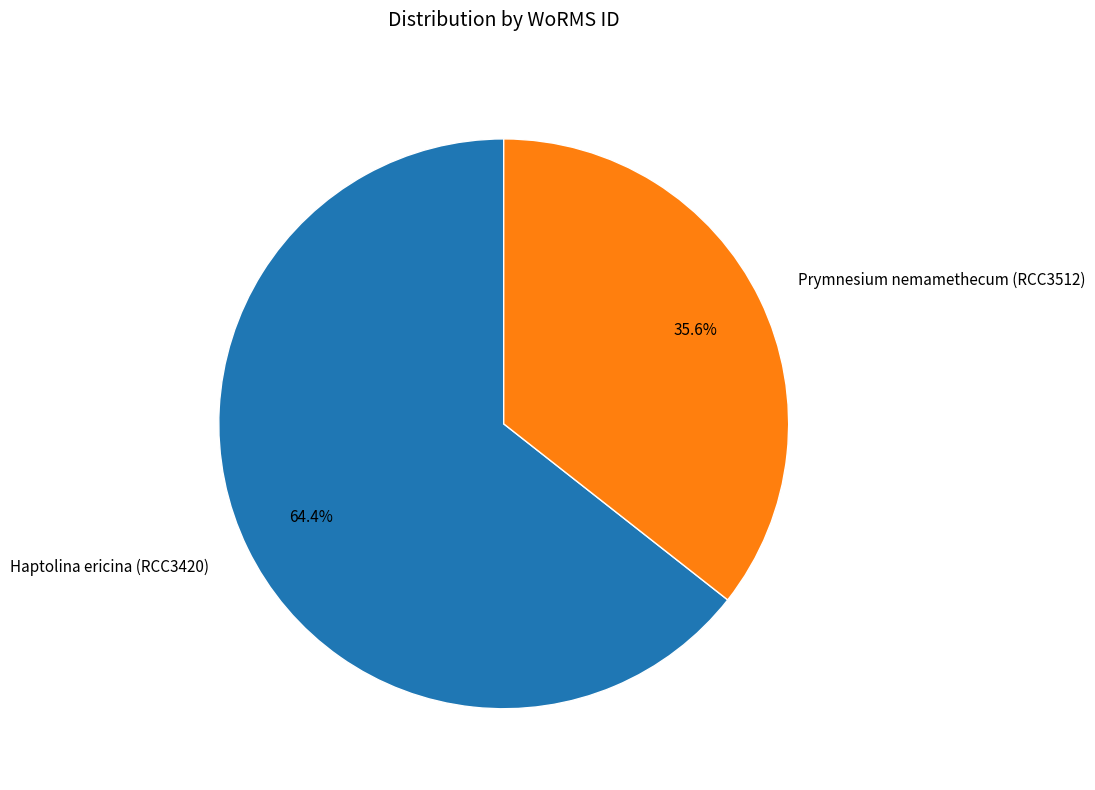

Rank the categories by value from lowest to highest.

Prymnesium nemamethecum (RCC3512), Haptolina ericina (RCC3420)